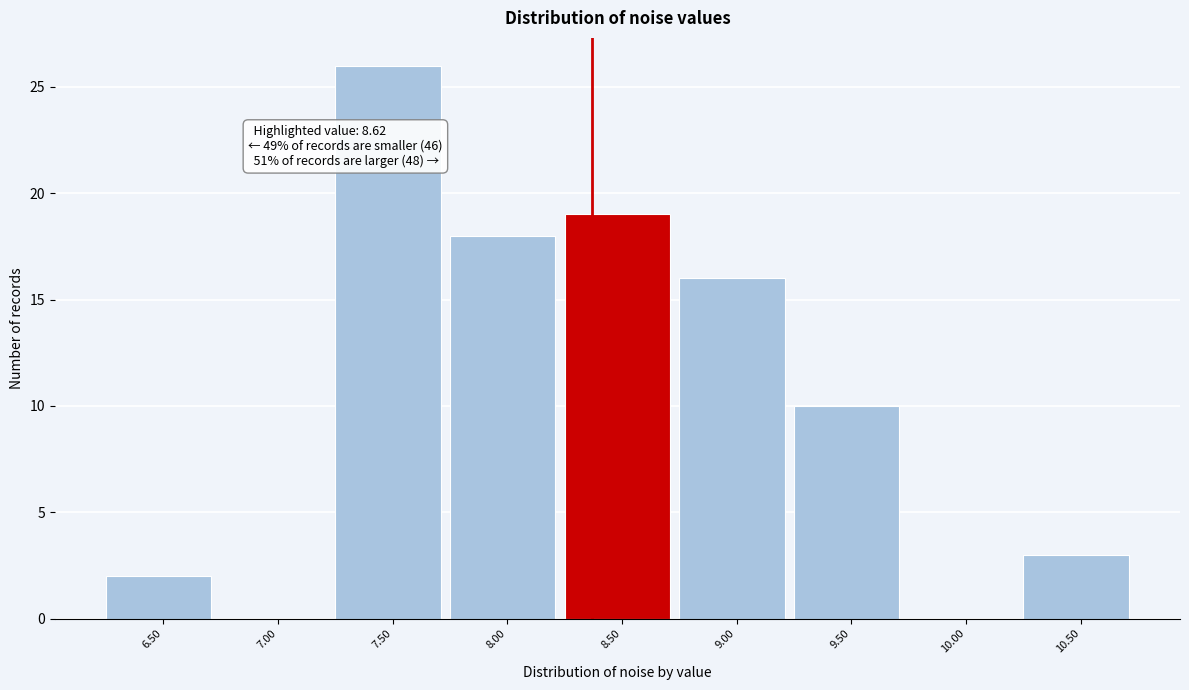

Reading right to left, extract all data points from this chart.

10.50=3	10.00=0	9.50=10	9.00=16	8.50=19	8.00=18	7.50=26	7.00=0	6.50=2